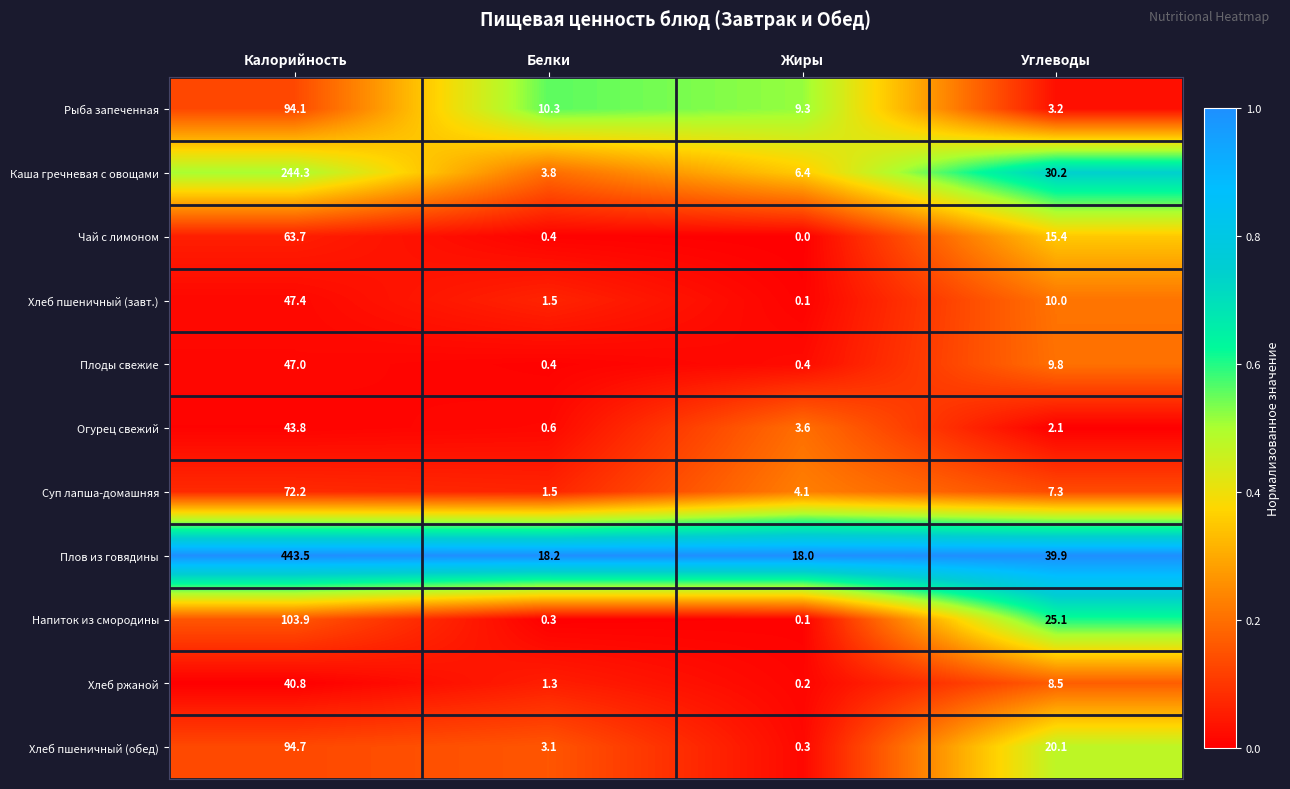

Which series has the widest spread of values?

Плов из говядины